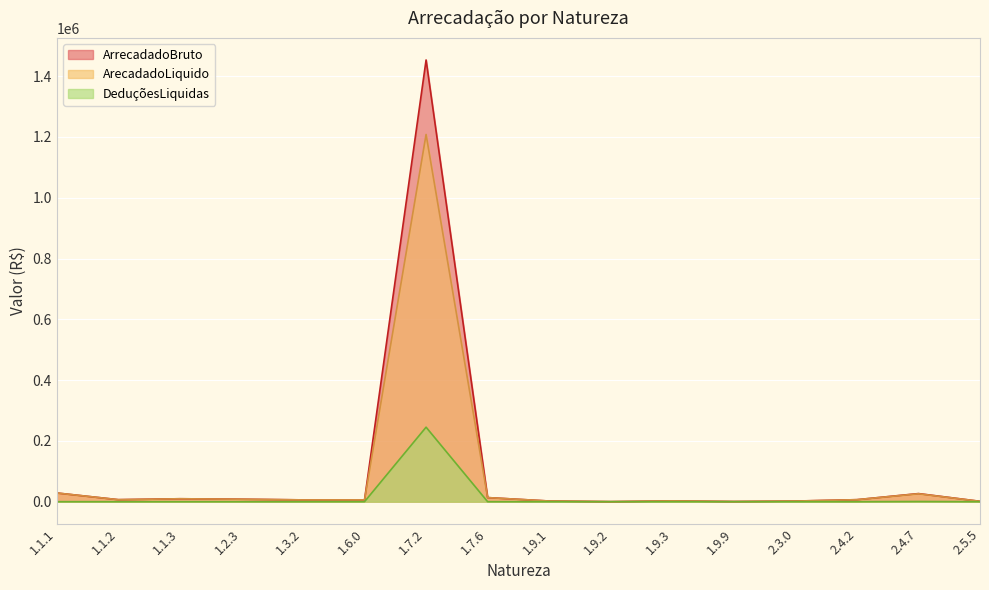

What is the label of the 1st point from the left?

1.1.1